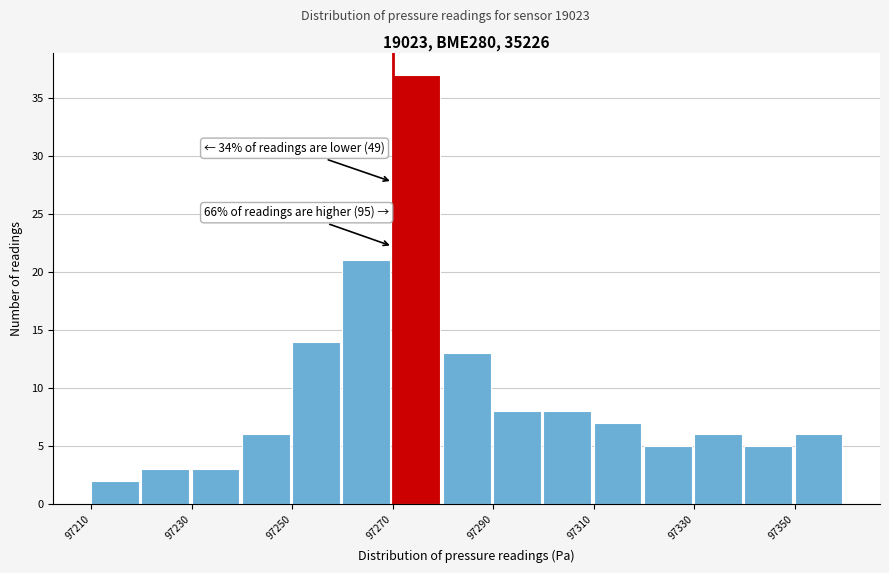

Which range on the x-axis has the tallest bar?

97270 to 97280